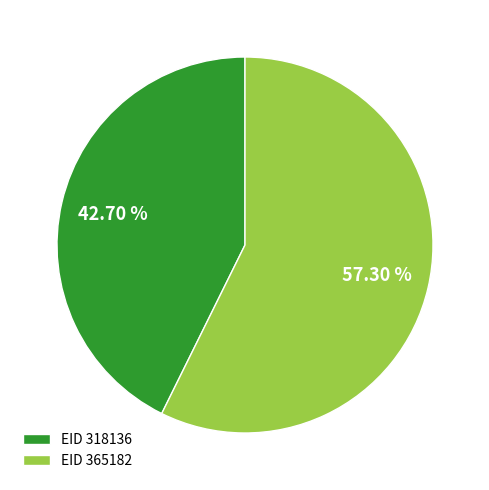

Which slice is the smallest?

EID 318136